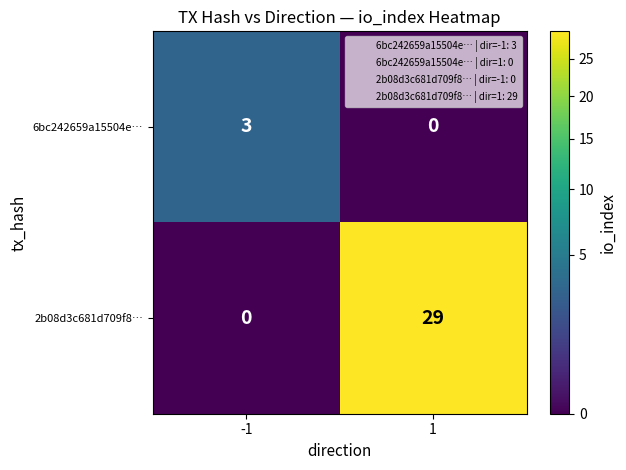

What is the total value across all series at 1?

29